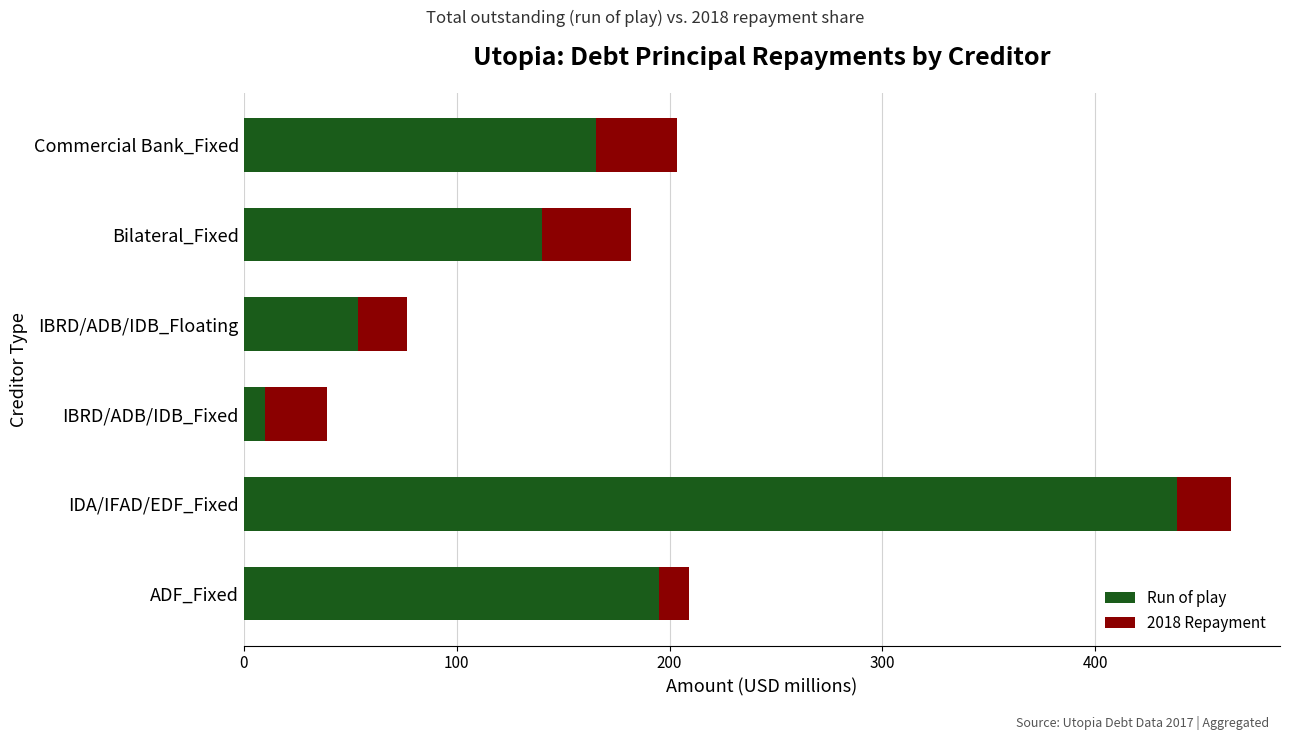

Read the Run of play value at IBRD/ADB/IDB_Floating.

53.6